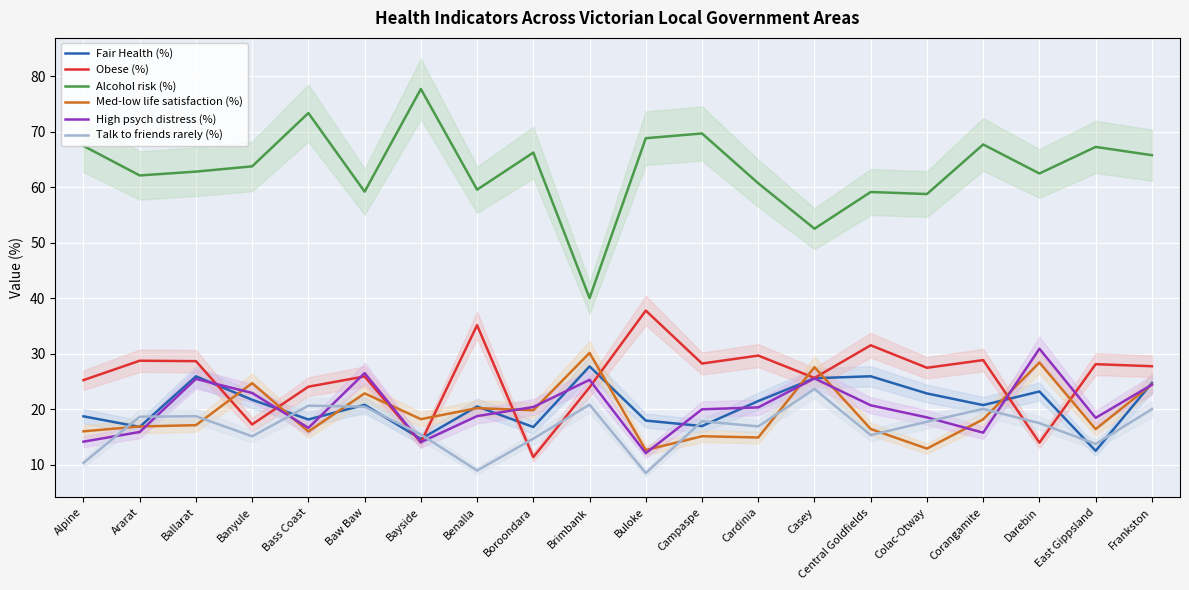

Does the chart display data point markers on the line(s)?

No